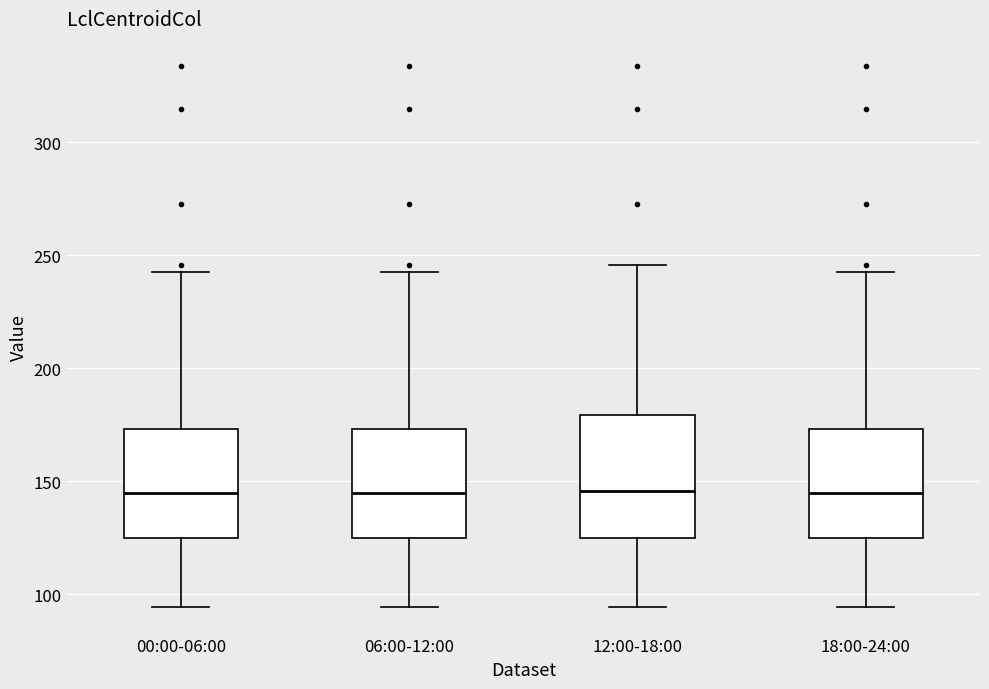

Reading left to right, transcribe this box plot: for each box, give where its median line is, the range the box spans, and where its two whiskers end, as read against the y-axis. The values are not printed on the chart, so give them approximately, as read against the axis.

00:00-06:00: median 145, box 125 to 175, whiskers 95 to 240
06:00-12:00: median 145, box 125 to 175, whiskers 95 to 240
12:00-18:00: median 145, box 125 to 180, whiskers 95 to 245
18:00-24:00: median 145, box 125 to 175, whiskers 95 to 240